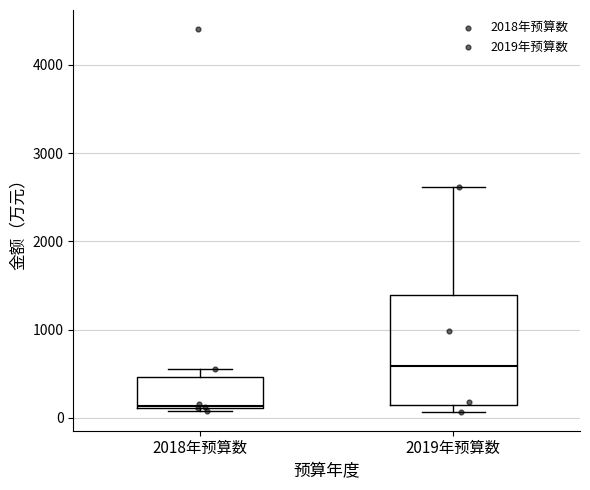

Which box is the tallest, from its lower edge to its upper edge?

2019年预算数